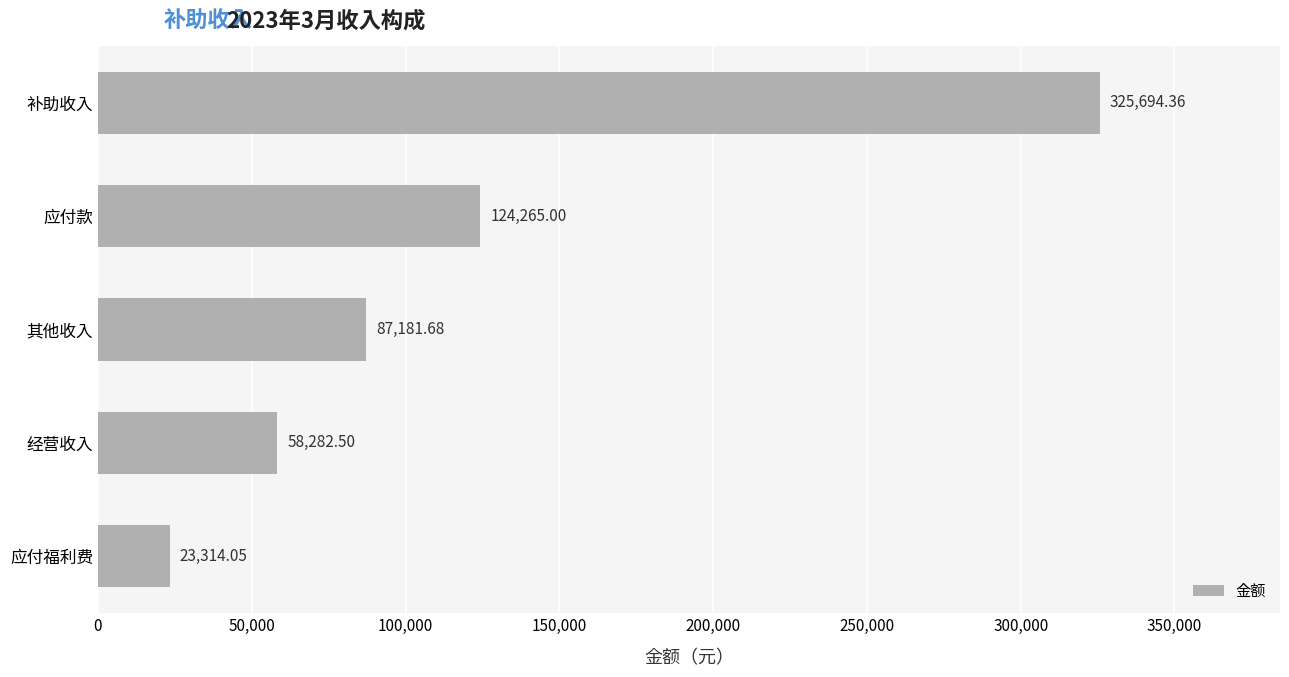

Approximately how many times larger is the value at 应付款 compared to 补助收入?

0.4